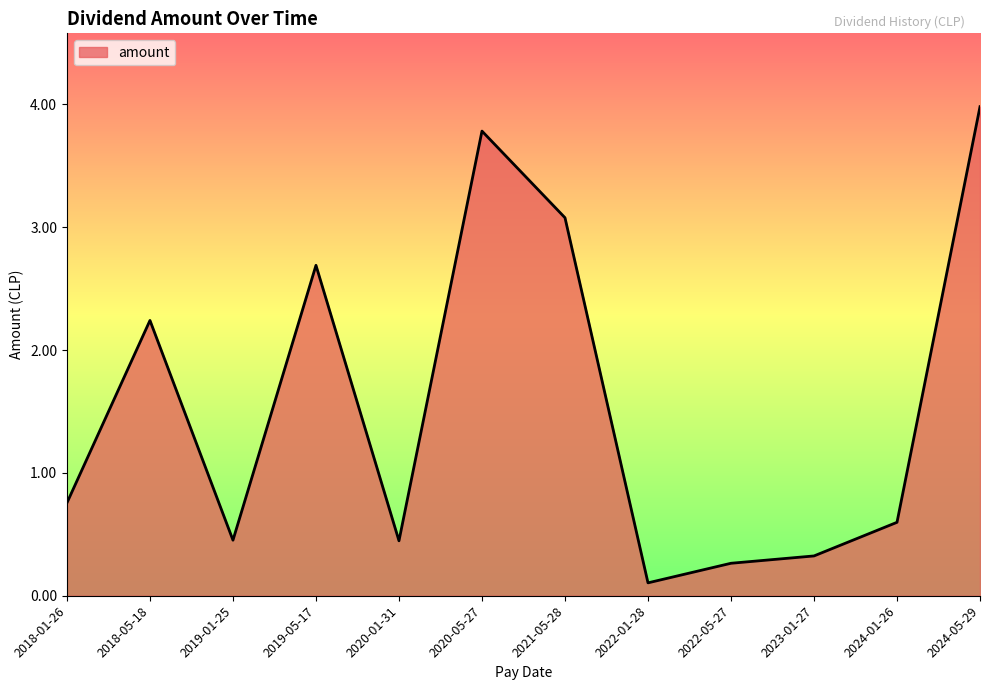

True or false: there are more than 0 points higher than both neighbors.

True